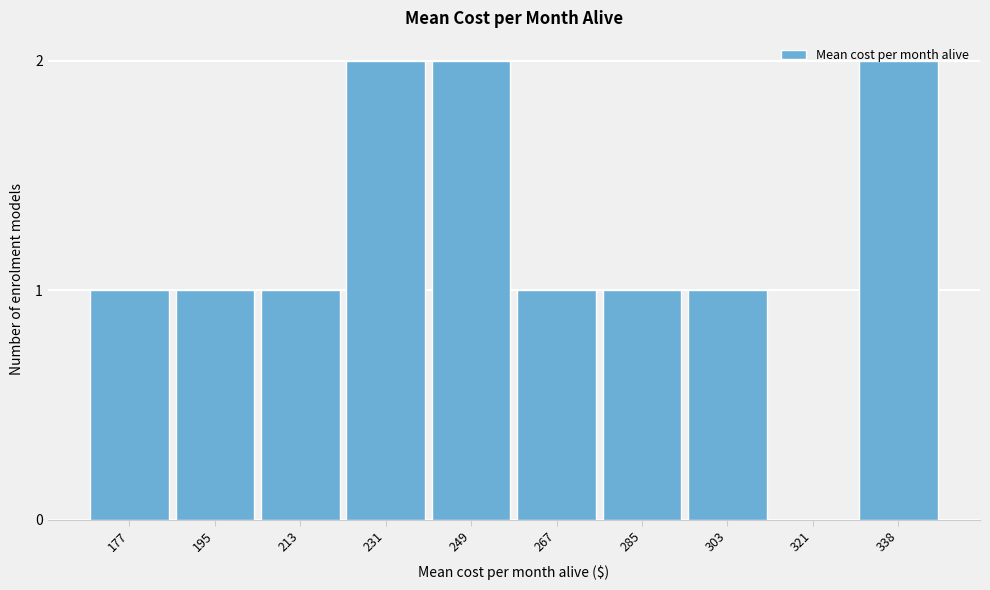

What is the sum of the values at 303 and 249?

3